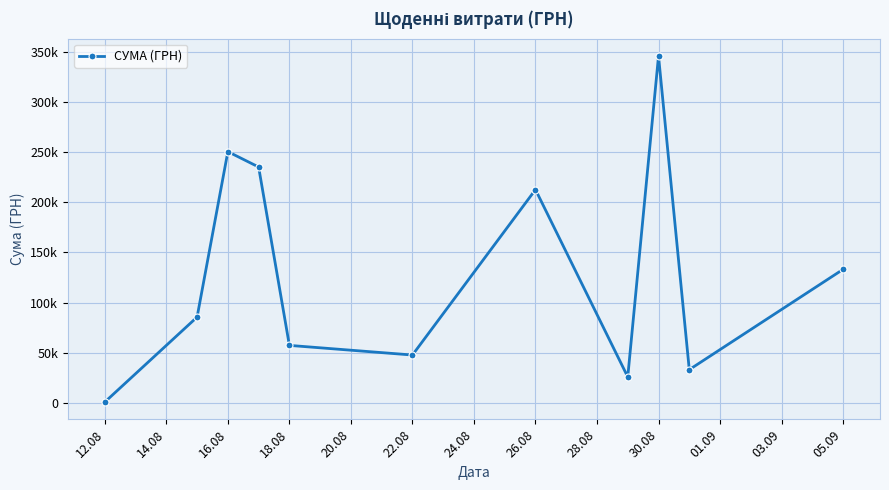

Reading left to right, list all the values displayed in this chart.

998.2	85650.0	250454.0	235124.7	57437.1	47830.8	212595.2	26048.1	345687.3	33257.9	133168.7